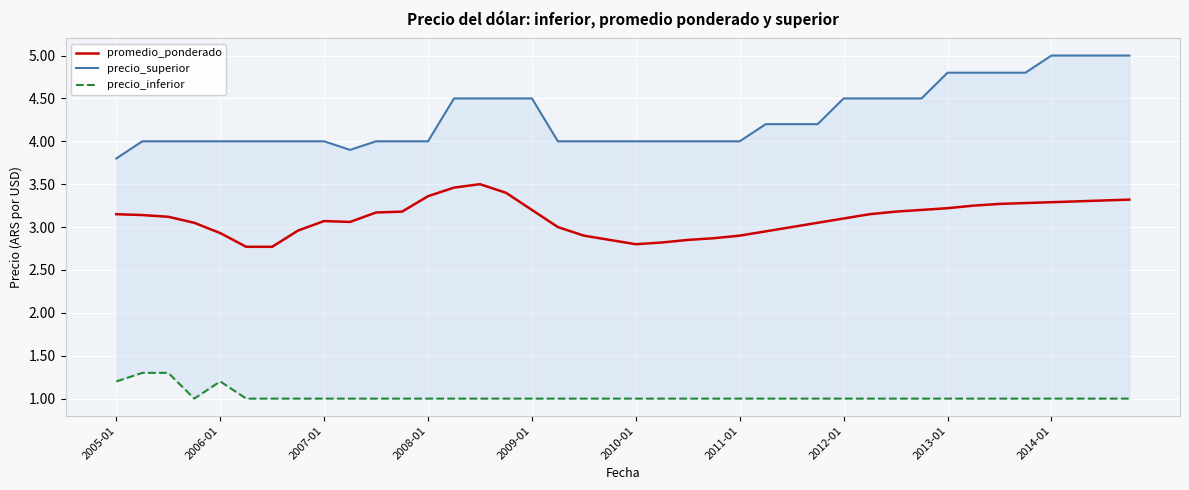

Reading left to right, transcribe all the data shown in this chart.

promedio_ponderado: 3.1	3.1	3.1	3.0	2.9	2.8	2.8	3.0	3.1	3.1	3.2	3.2	3.4	3.5	3.5	3.4	3.2	3.0	2.9	2.9	2.8	2.8	2.9	2.9	2.9	3.0	3.0	3.0	3.1	3.1	3.2	3.2	3.2	3.2	3.3	3.3	3.3	3.3	3.3	3.3
precio_superior: 3.8	4.0	4.0	4.0	4.0	4.0	4.0	4.0	4.0	3.9	4.0	4.0	4.0	4.5	4.5	4.5	4.5	4.0	4.0	4.0	4.0	4.0	4.0	4.0	4.0	4.2	4.2	4.2	4.5	4.5	4.5	4.5	4.8	4.8	4.8	4.8	5.0	5.0	5.0	5.0
precio_inferior: 1.2	1.3	1.3	1.0	1.2	1.0	1.0	1.0	1.0	1.0	1.0	1.0	1.0	1.0	1.0	1.0	1.0	1.0	1.0	1.0	1.0	1.0	1.0	1.0	1.0	1.0	1.0	1.0	1.0	1.0	1.0	1.0	1.0	1.0	1.0	1.0	1.0	1.0	1.0	1.0